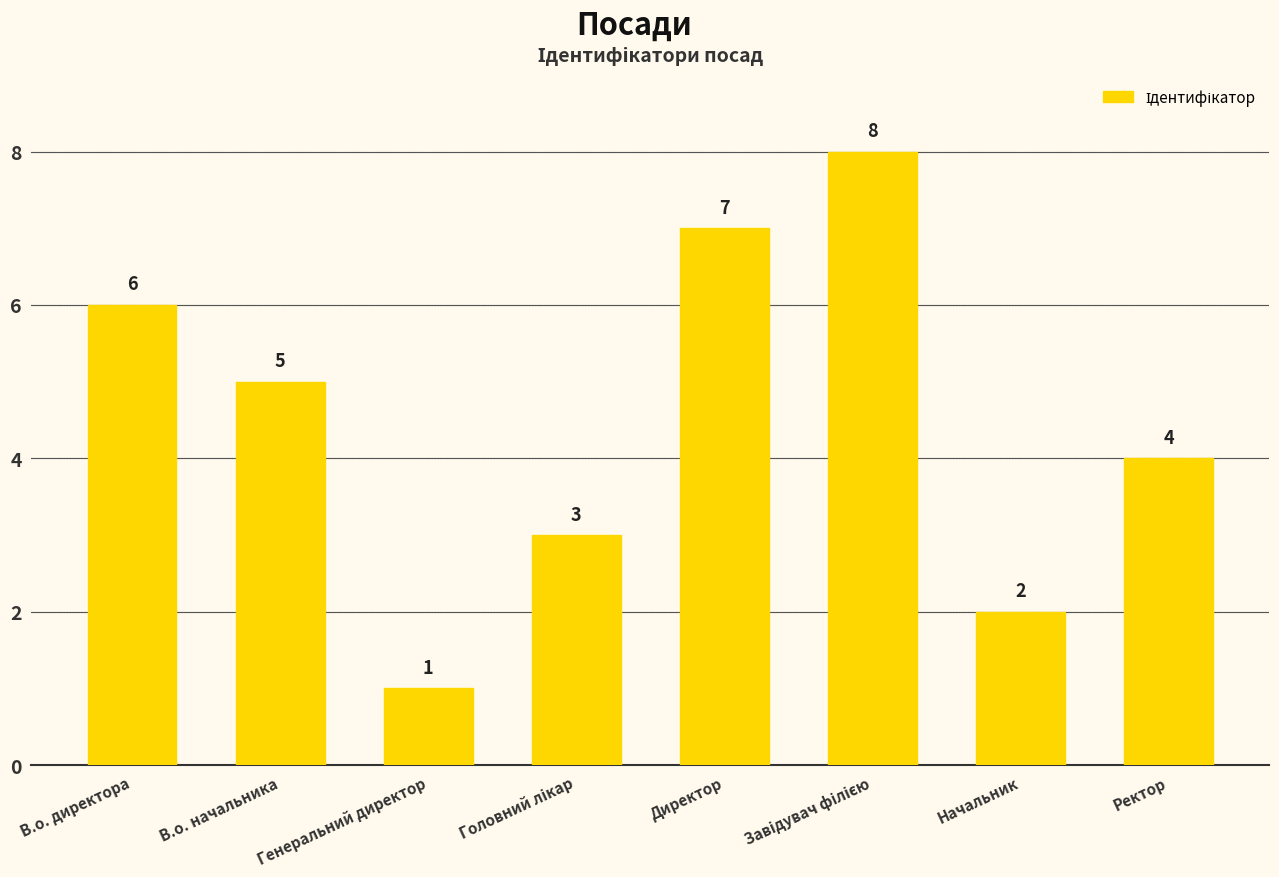

Reading left to right, extract all data points from this chart.

6	5	1	3	7	8	2	4